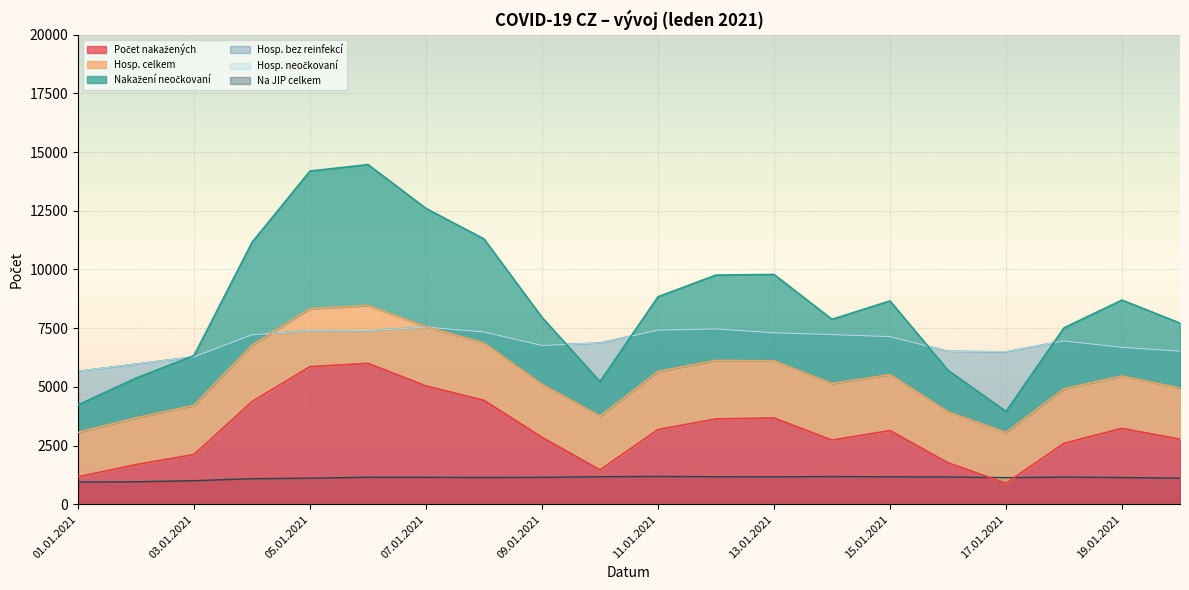

True or false: Nakažení neočkovaní and Počet nakažených cross at least once.

False